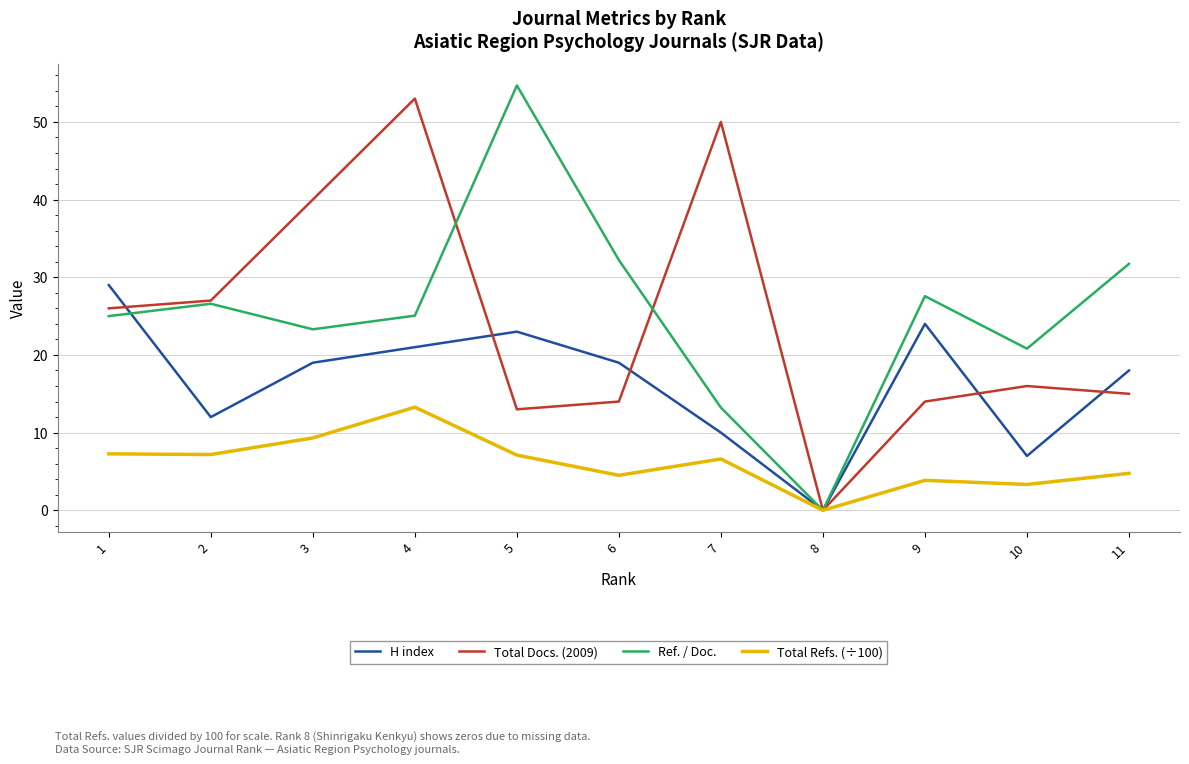

What are all the series names shown in the legend?

H index, Total Docs. (2009), Ref. / Doc., Total Refs. (÷100)